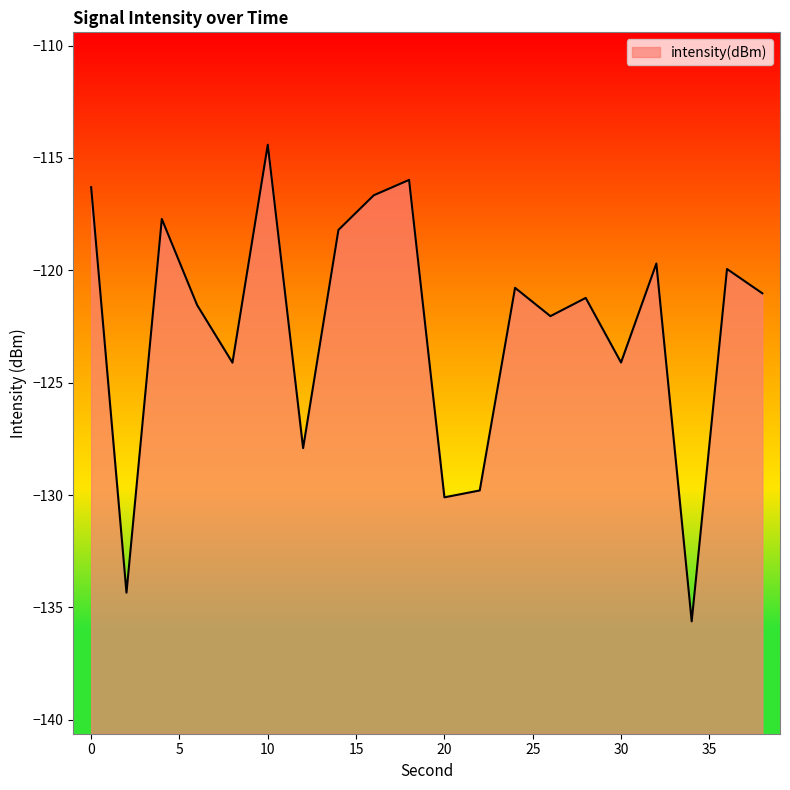

What is the value of the 4th point from the left?

-121.5